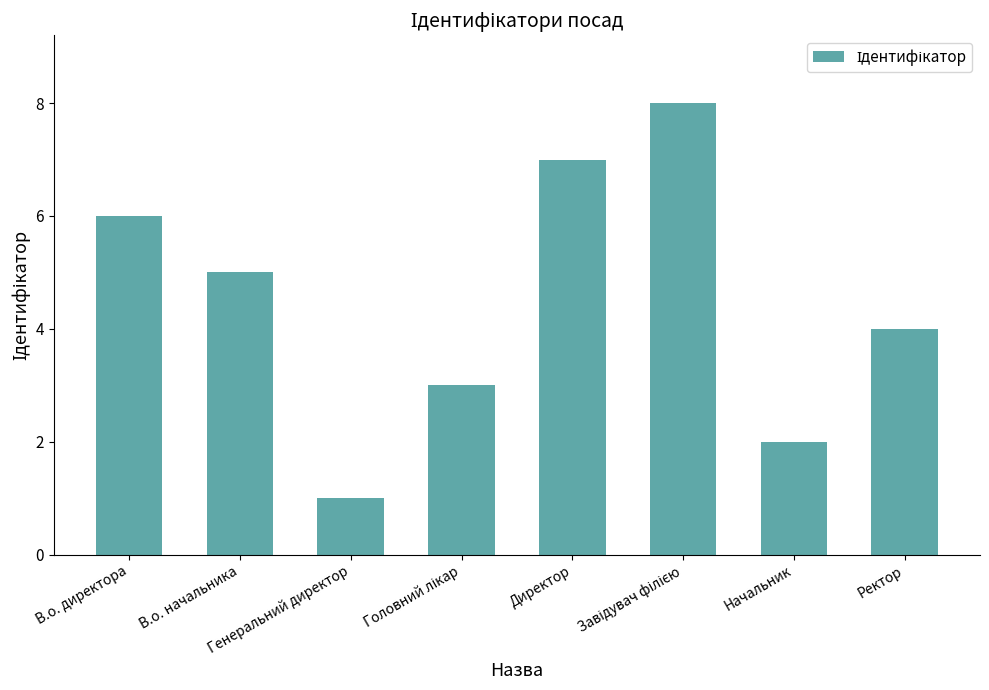

What is the sum of all values?

36